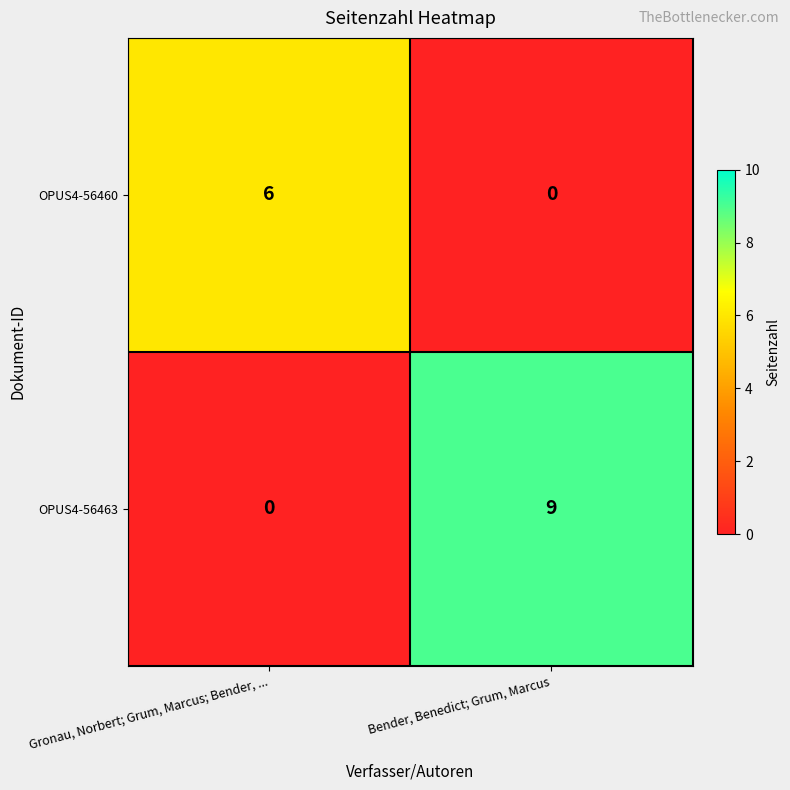

Which series changed the most between Gronau, Norbert; Grum, Marcus; Bender, ... and Bender, Benedict; Grum, Marcus?

OPUS4-56463